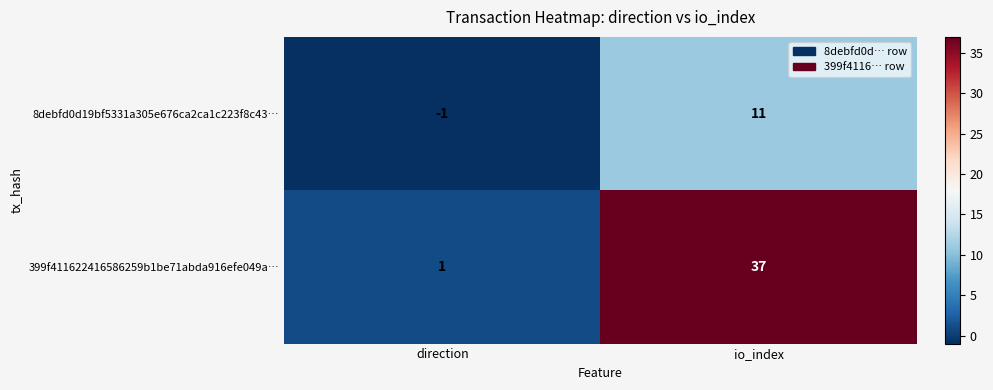

Which series changed the most between direction and io_index?

399f411622416586259b1be71abda916efe049a…